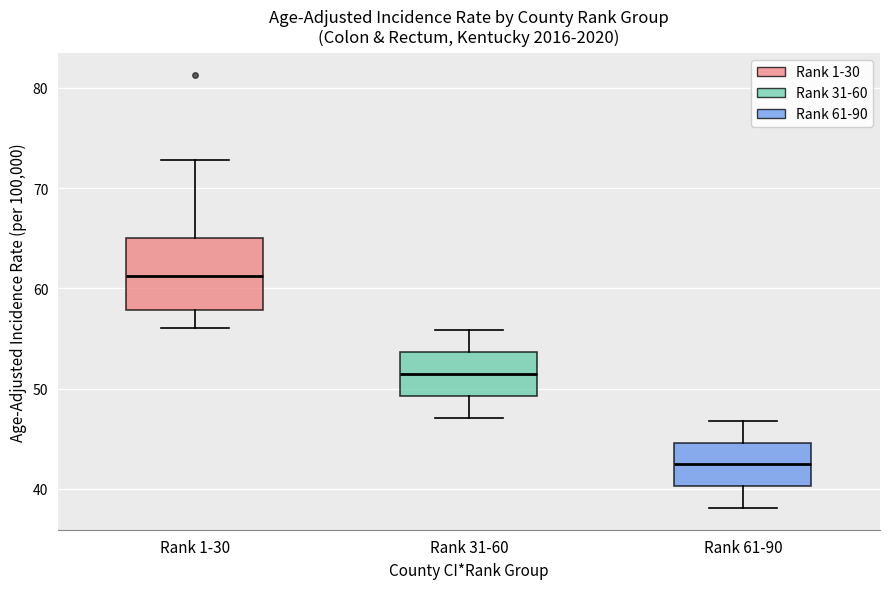

Which box has the highest median line?

Rank 1-30